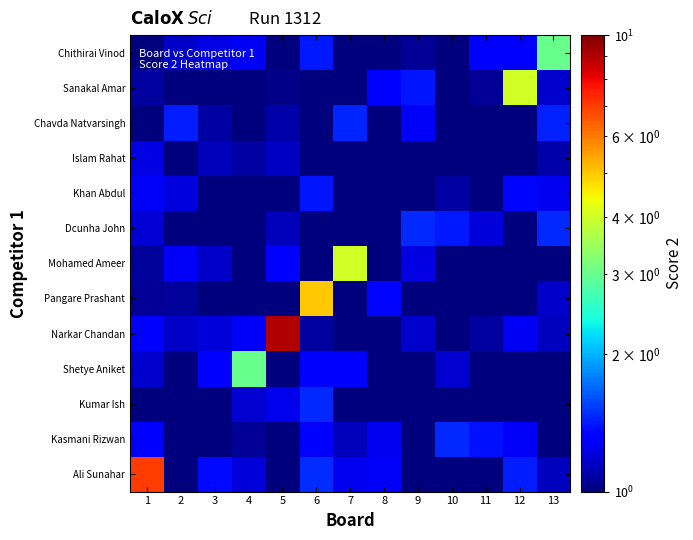

At how many categories does at least one series exceed 1?

13